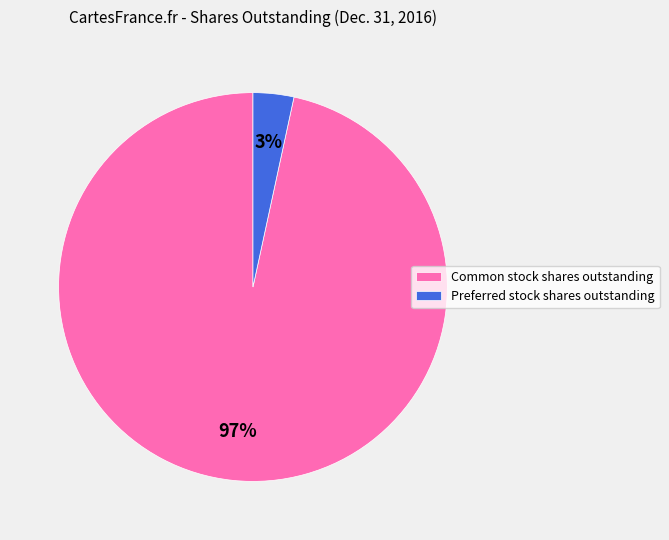

To the nearest percent, what is the combined percentage of Common stock shares outstanding and Preferred stock shares outstanding?

100%